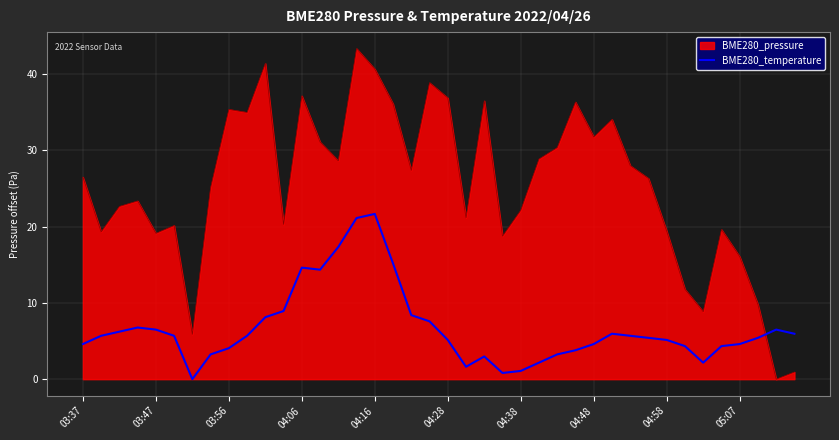

Which series has the largest range (max minus min)?

BME280_pressure